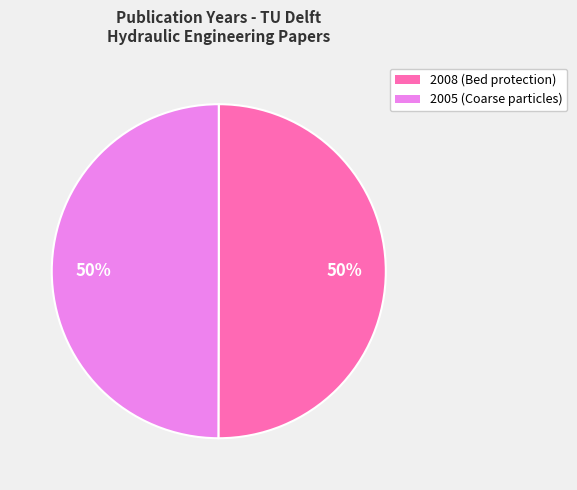

What is the ratio of the value at 2005 (Coarse particles) to the value at 2008 (Bed protection)?

1.0